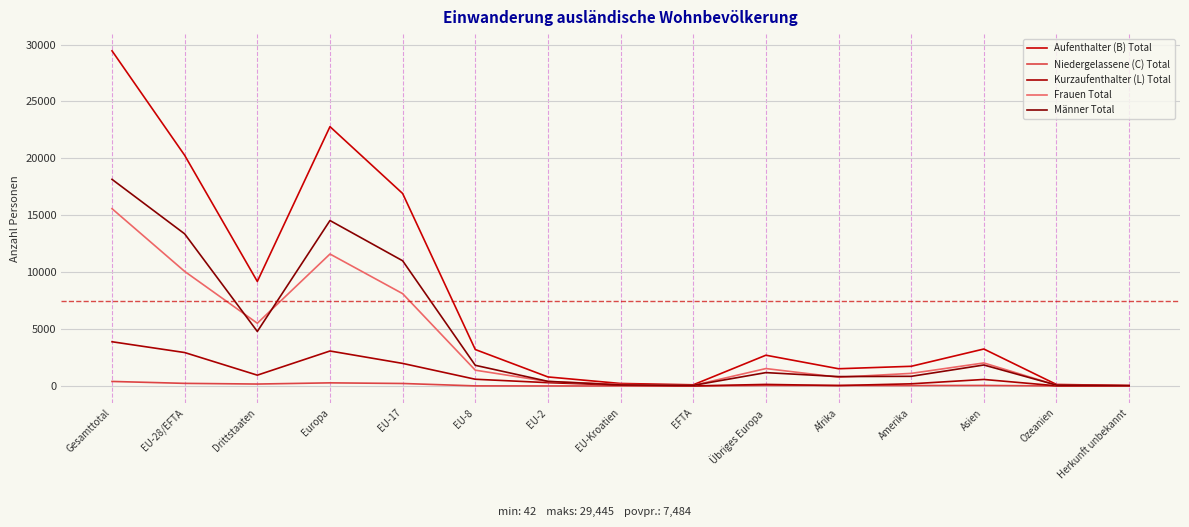

Which series has the widest spread of values?

Aufenthalter (B) Total